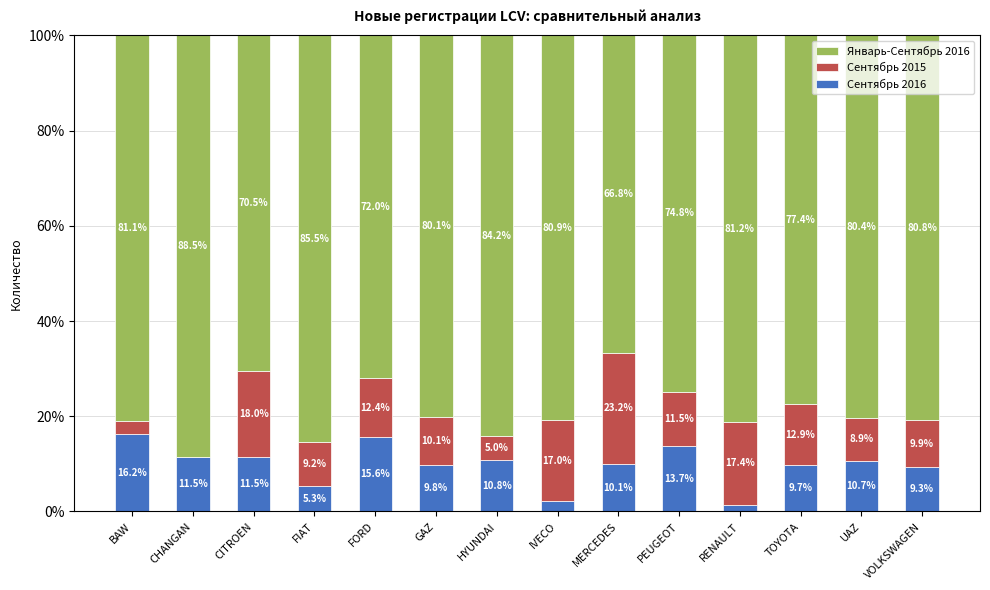

What is the sum of the Сентябрь 2016 values at FIAT and IVECO?

7.4